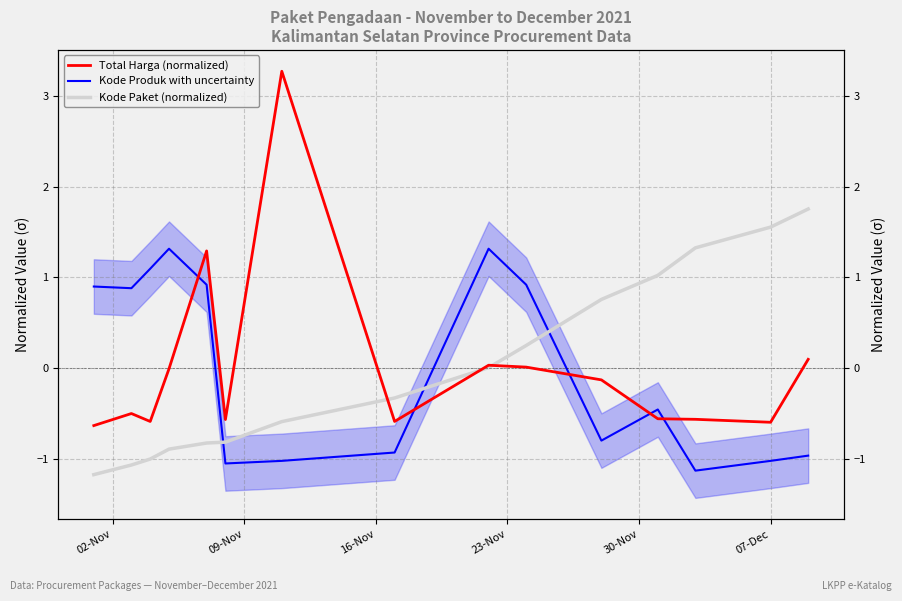

Reading right to left, list all the values displayed in this chart.

Total Harga (normalized): 0.1	-0.6	-0.6	-0.6	-0.1	0.0	0.0	-0.6	3.3	-0.6	1.3	-0.0	-0.6	-0.5	-0.6
Kode Produk with uncertainty: -1.0	-1.0	-1.1	-0.5	-0.8	0.9	1.3	-0.9	-1.0	-1.0	0.9	1.3	1.1	0.9	0.9
Kode Paket (normalized): 1.8	1.6	1.3	1.0	0.8	0.3	0.0	-0.3	-0.6	-0.8	-0.8	-0.9	-1.0	-1.1	-1.2